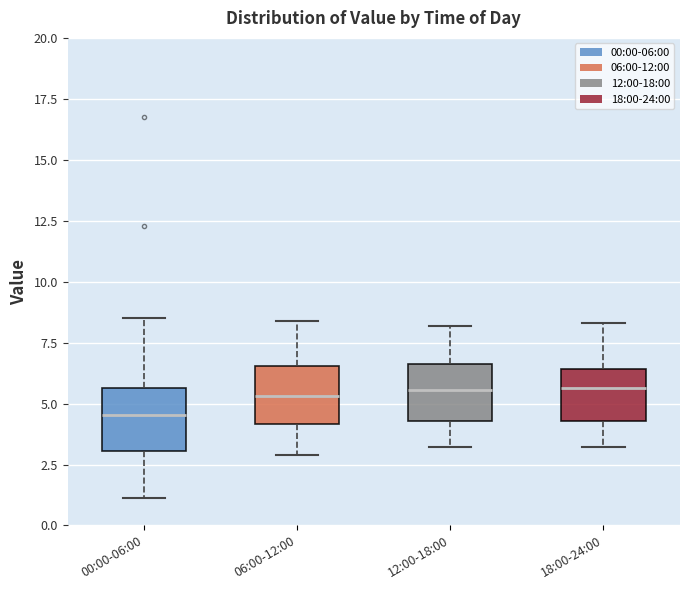

Where does the upper whisker of the box for 12:00-18:00 end on the y-axis? The values are not printed on the chart, so give them approximately, as read against the axis.

8.0